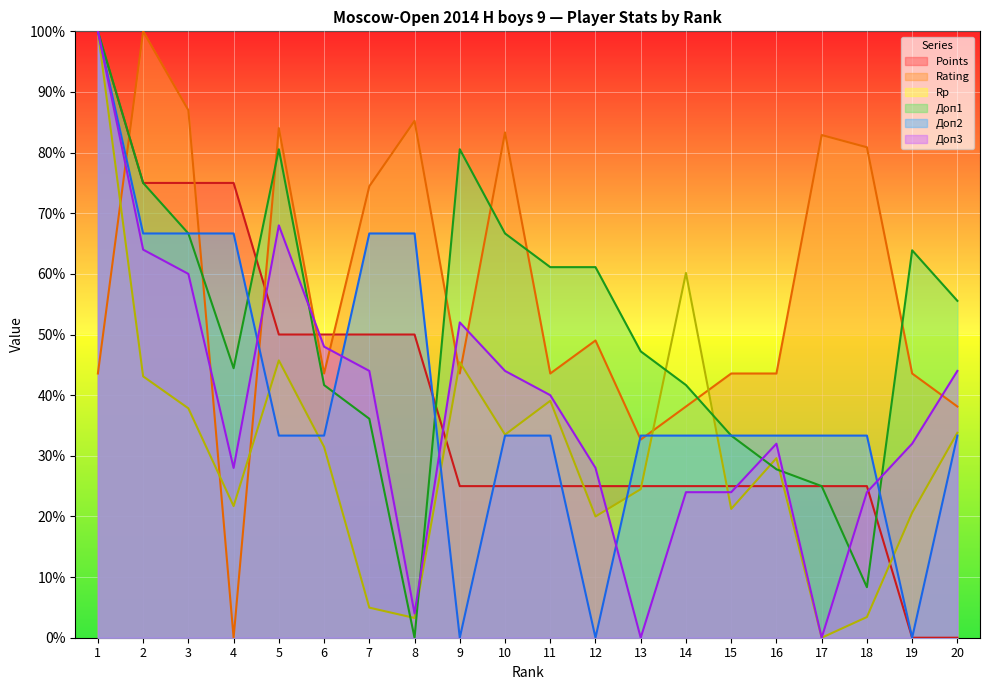

What is the difference between the second highest and second lowest values in the Доп1 series?

72.2